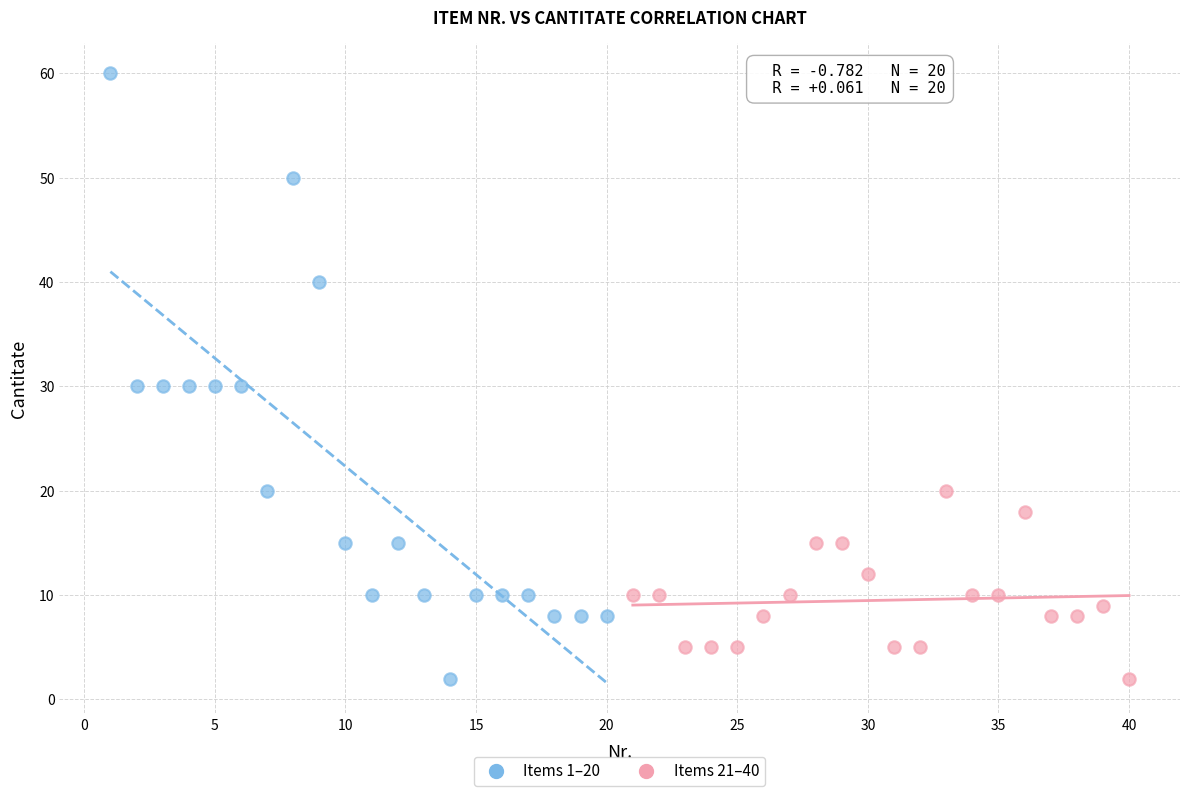

Which series reaches the maximum Y coordinate?

Items 1–20